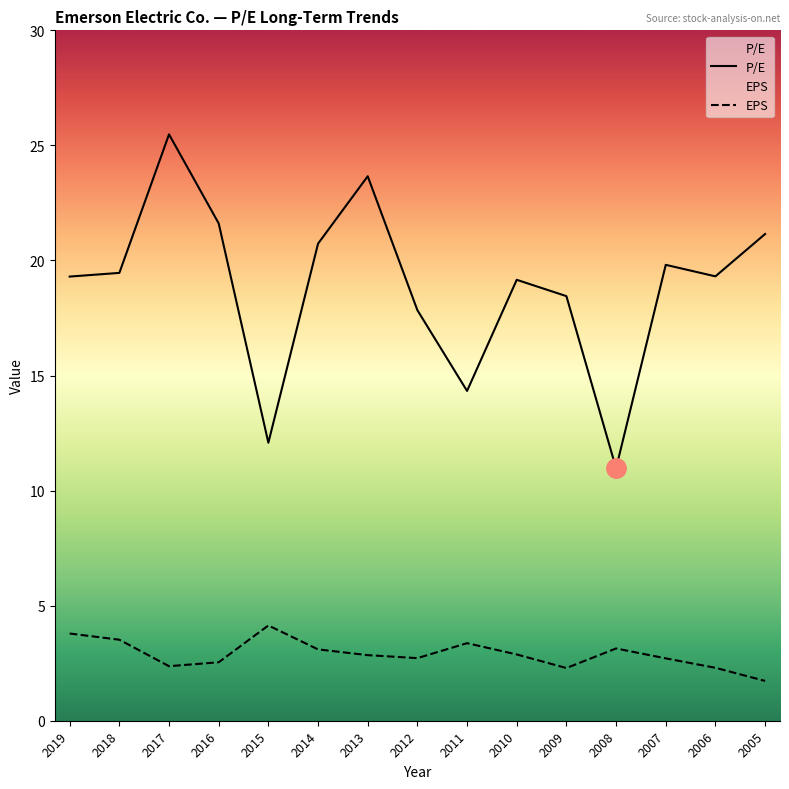

What is the sum of all EPS values?

43.5